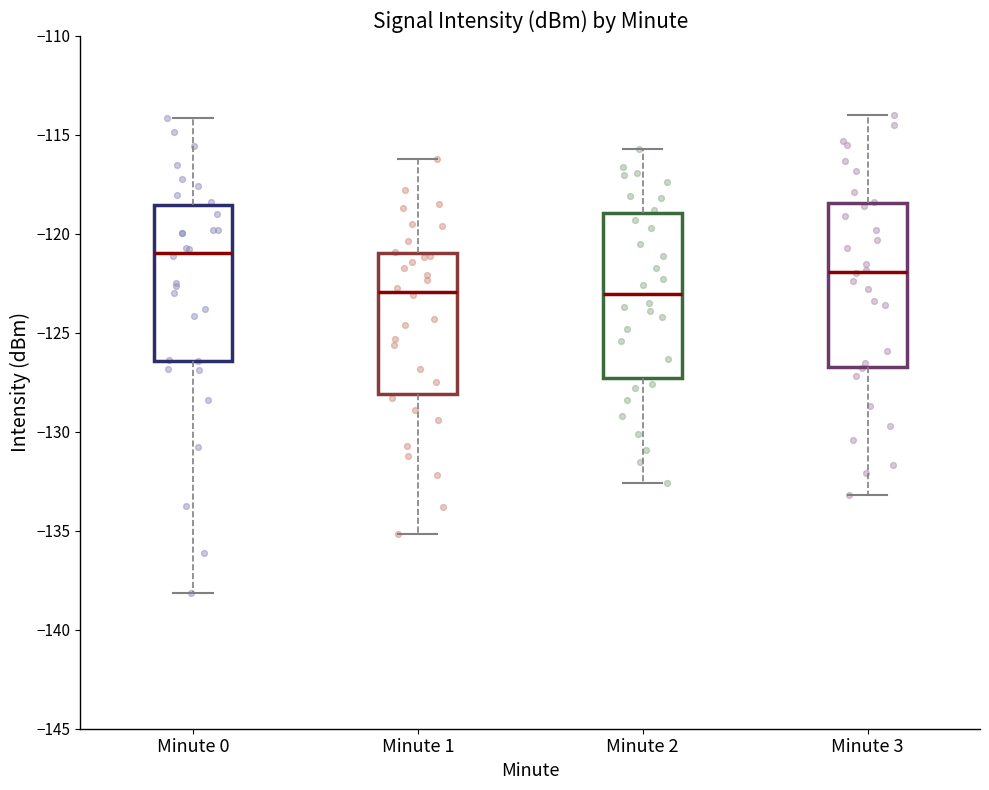

Reading left to right, transcribe this box plot: for each box, give where its median line is, the range the box spans, and where its two whiskers end, as read against the y-axis. The values are not printed on the chart, so give them approximately, as read against the axis.

Minute 0: median -121.0, box -126.5 to -118.5, whiskers -138.0 to -114.0
Minute 1: median -123.0, box -128.0 to -121.0, whiskers -135.0 to -116.0
Minute 2: median -123.0, box -127.5 to -119.0, whiskers -132.5 to -115.5
Minute 3: median -122.0, box -126.5 to -118.5, whiskers -133.0 to -114.0